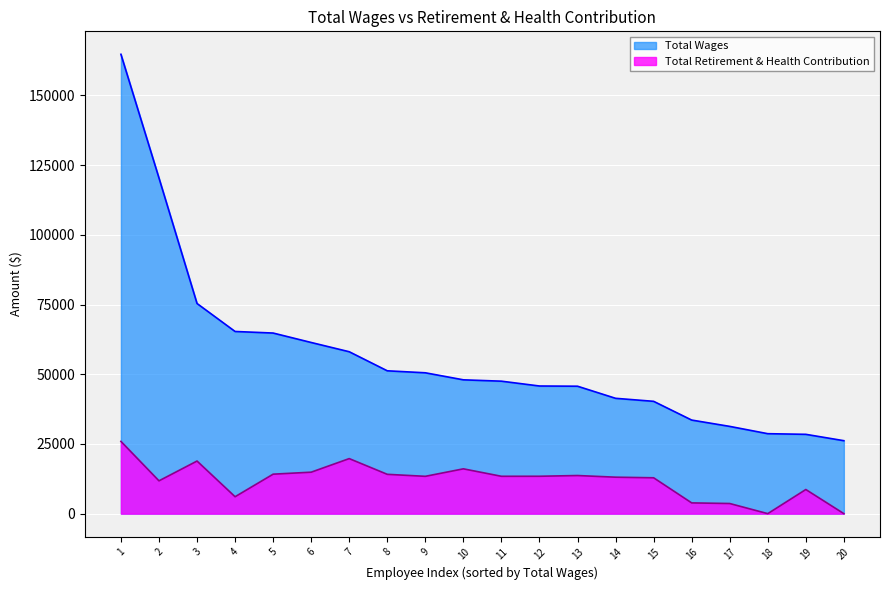

Between 6 and 18, which series saw the biggest shift?

Total Wages